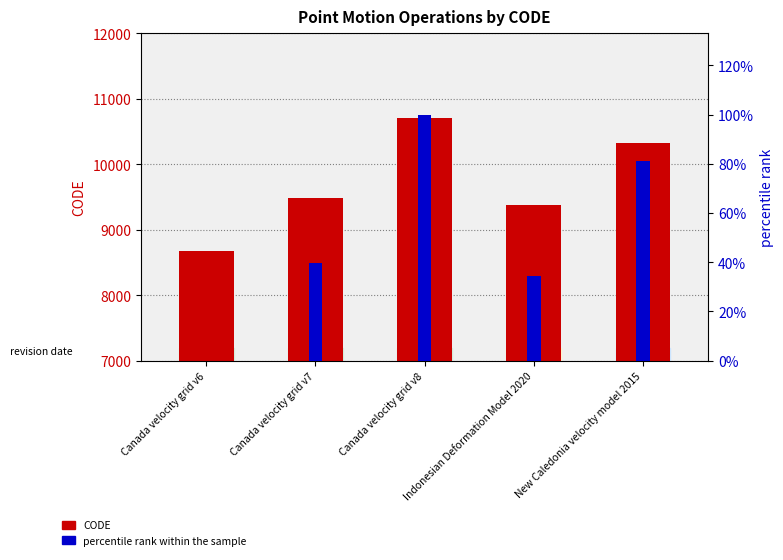

Reading left to right, extract all data points from this chart.

CODE: Canada velocity grid v6=8676.0	Canada velocity grid v7=9483.0	Canada velocity grid v8=10707.0	Indonesian Deformation Model 2020=9375.0	New Caledonia velocity model 2015=10323.0
percentile rank within the sample: Canada velocity grid v6=0.0	Canada velocity grid v7=39.7	Canada velocity grid v8=100.0	Indonesian Deformation Model 2020=34.4	New Caledonia velocity model 2015=81.1